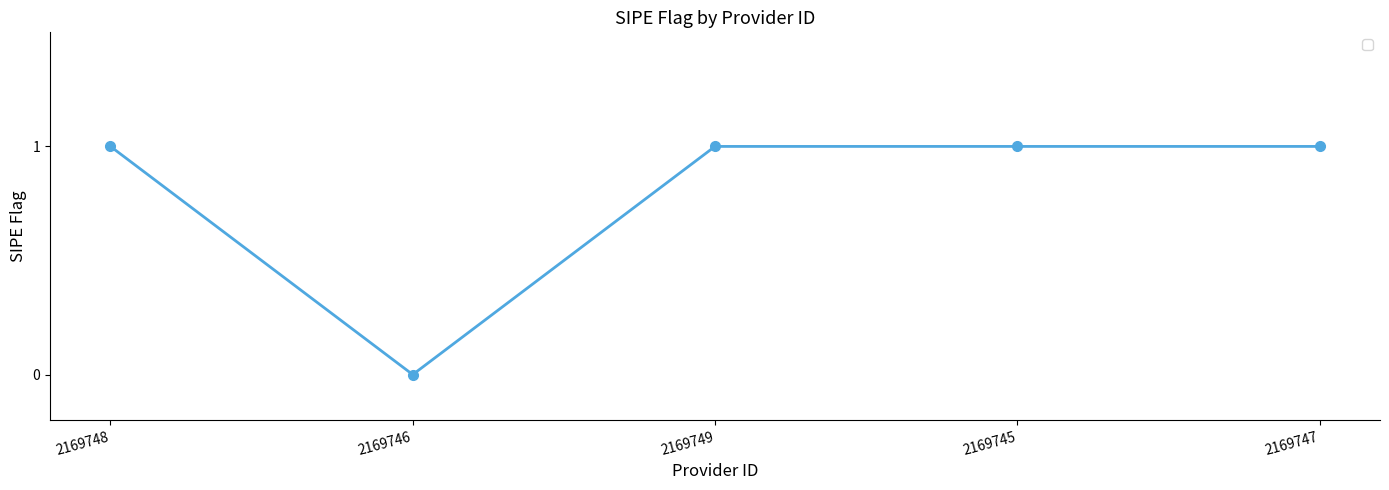

True or false: there are more than 1 points higher than both neighbors.

False